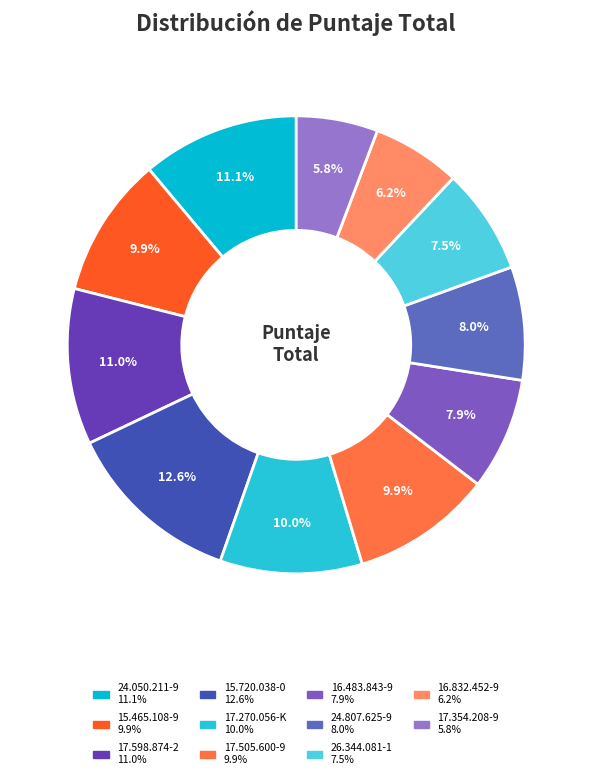

To the nearest percent, what is the average slice percentage?

9%